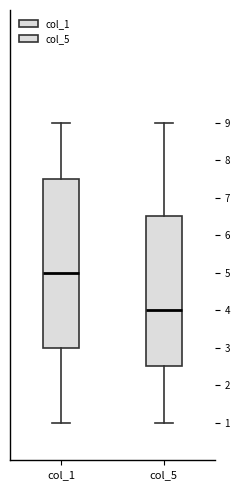

Reading left to right, read every box against the y-axis: the position of its median line, the range the box covers, and the ends of its whiskers. The values are not printed on the chart, so give them approximately, as read against the axis.

col_1: median 5.0, box 3.0 to 7.5, whiskers 1.0 to 9.0
col_5: median 4.0, box 2.5 to 6.5, whiskers 1.0 to 9.0